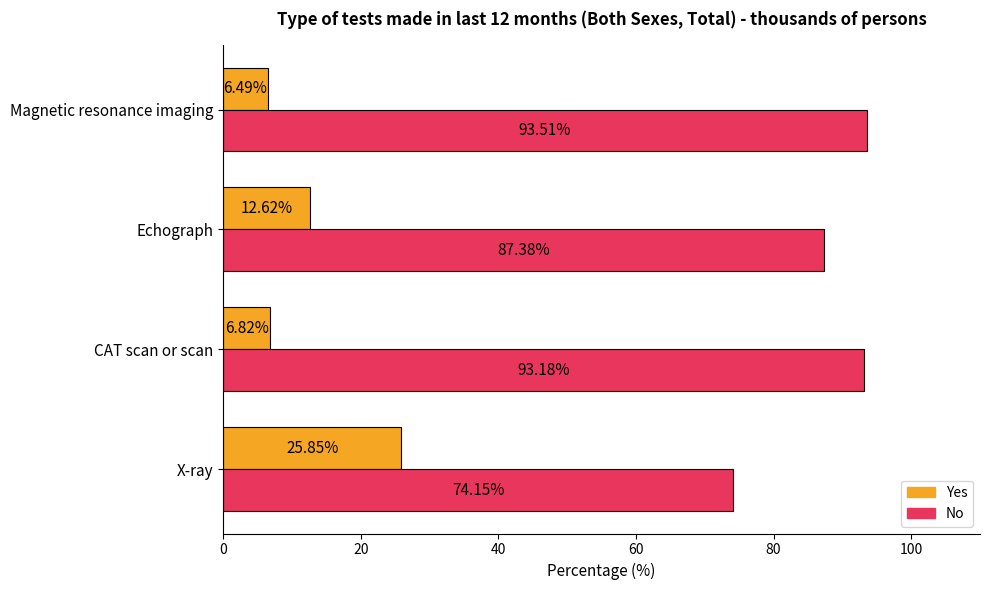

Where is Yes nearest to the value 16?

Echograph